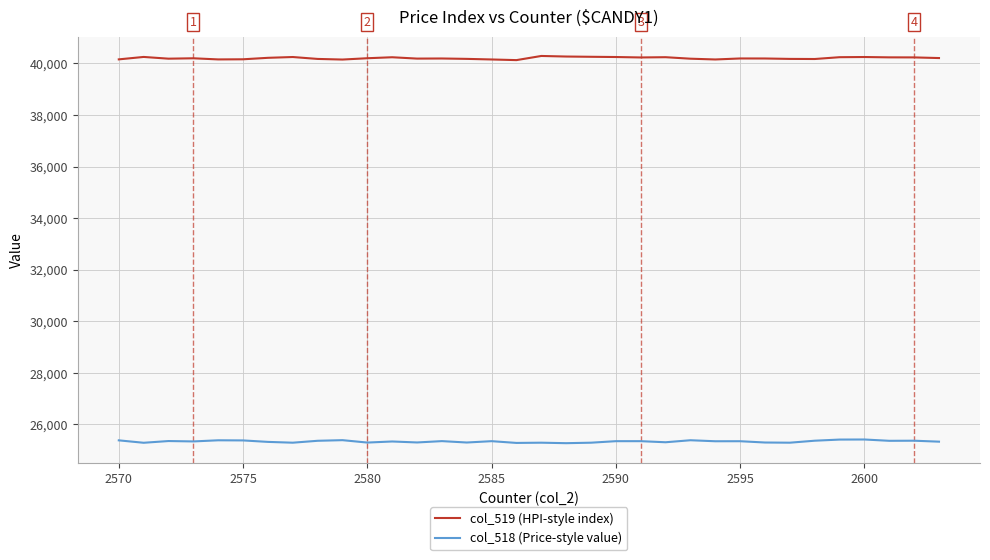

What is the highest value of the col_518 (Price-style value) series?

25409